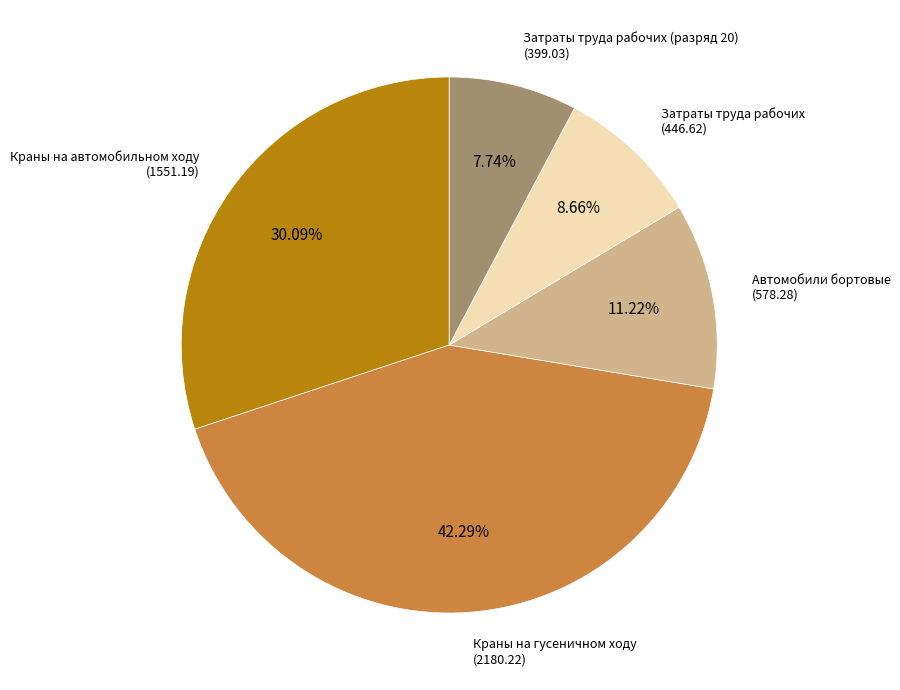

Is there a majority slice in this chart?

No